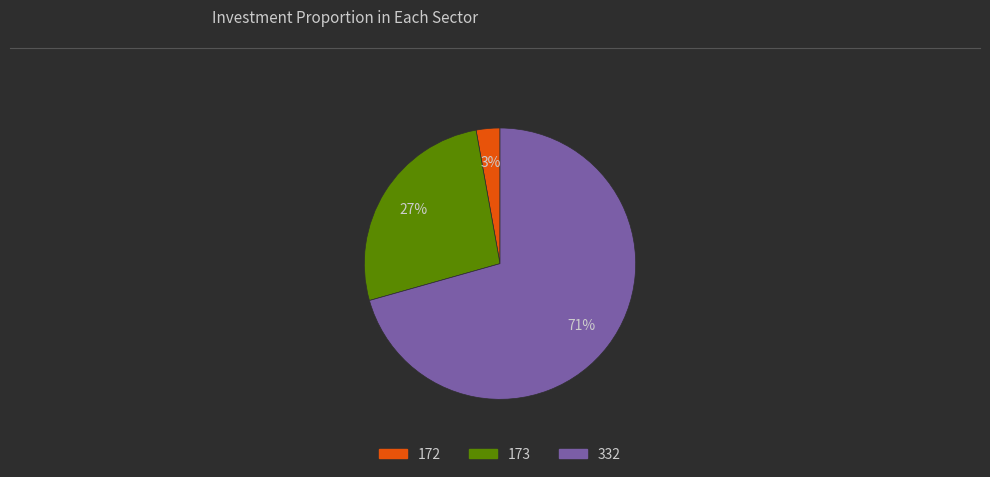

Which category has the smallest portion of the pie?

172